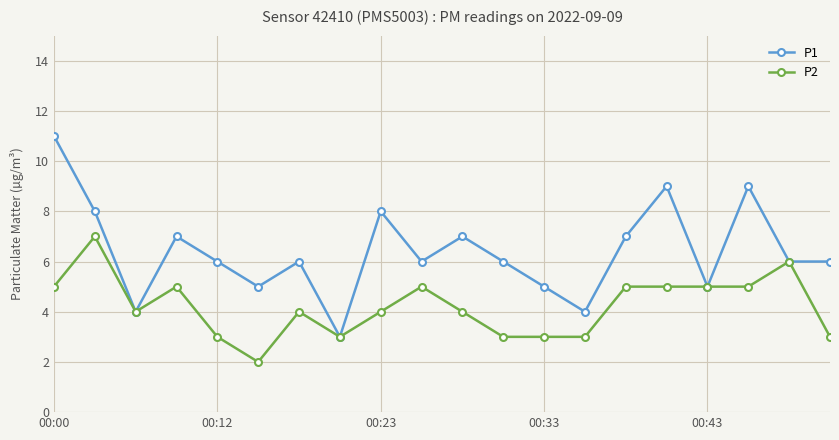

What is the average value of the P2 series?

4